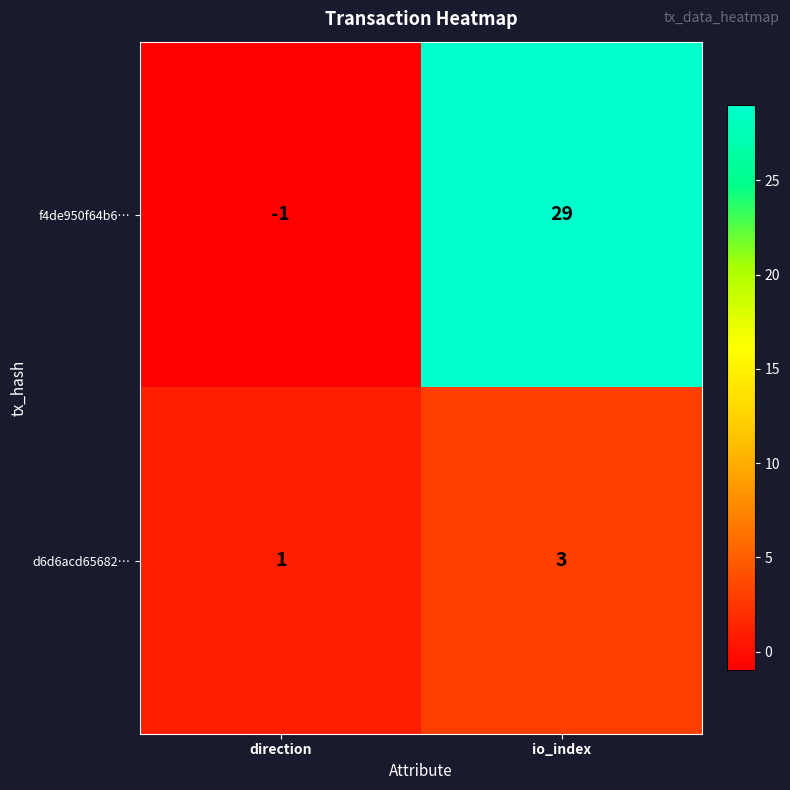

How many series are shown in this chart?

2